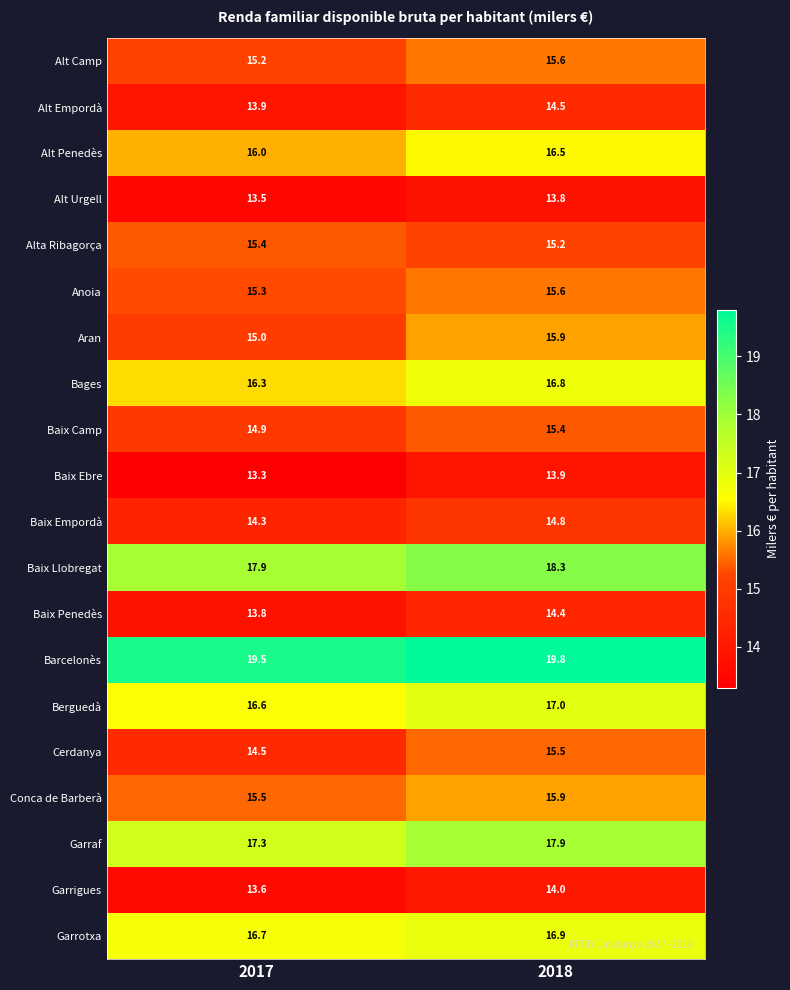

True or false: Baix Camp has a value of 4.4 at 2017.

False